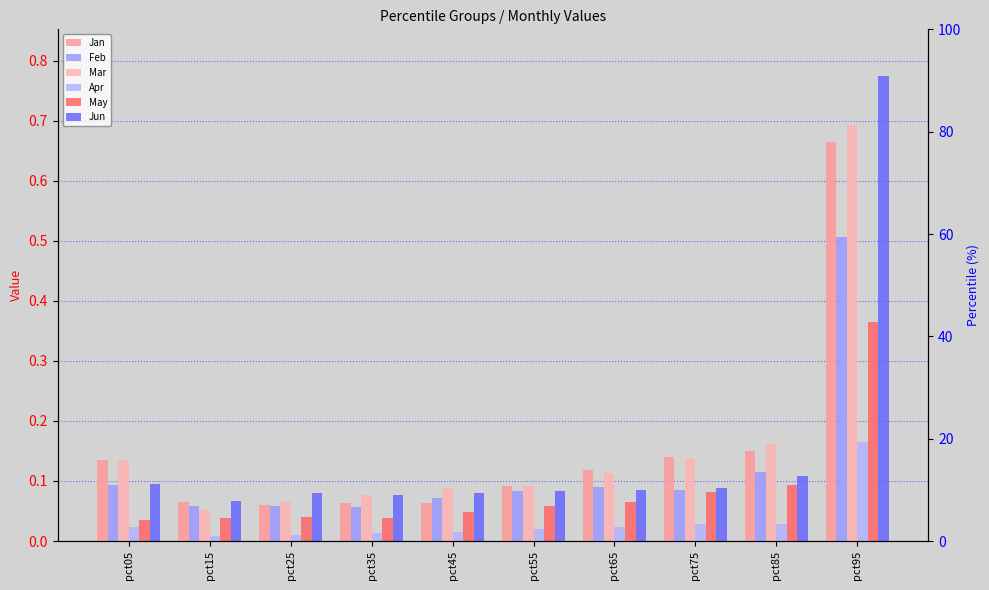

What is the lowest value of the Jan series?

0.1